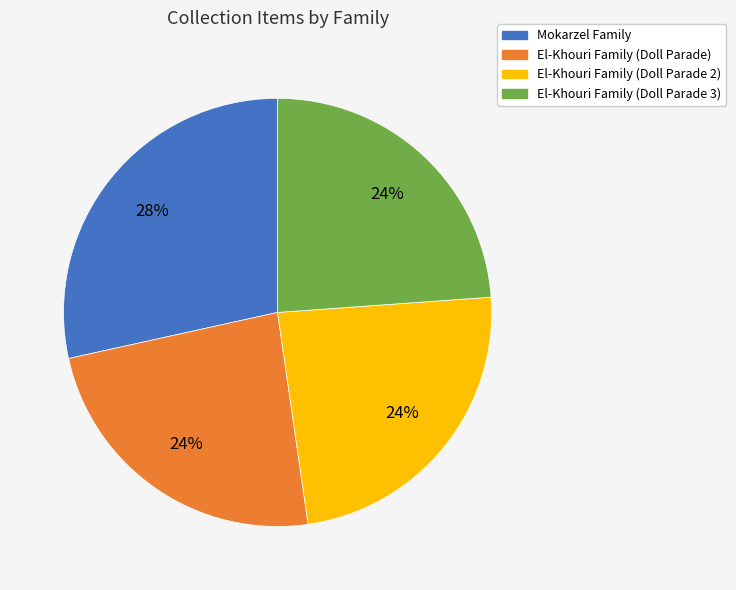

How many segments does this pie chart have?

4